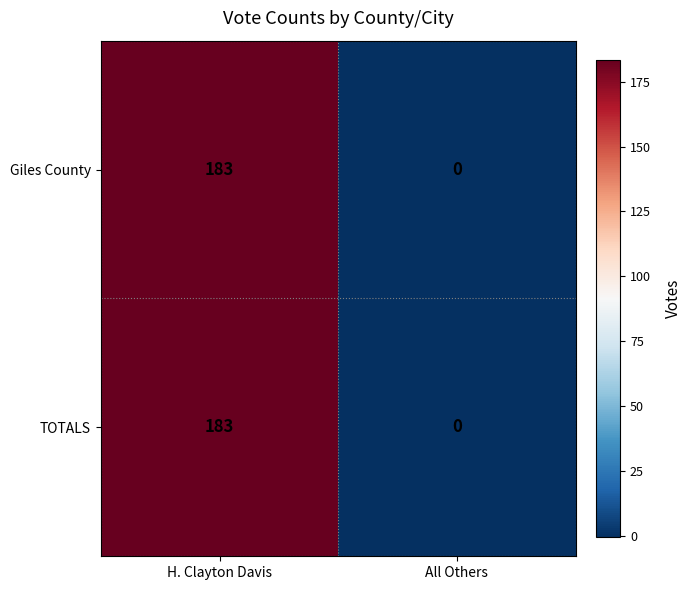

What is the approximate value of Giles County at H. Clayton Davis, to the nearest 50?

200